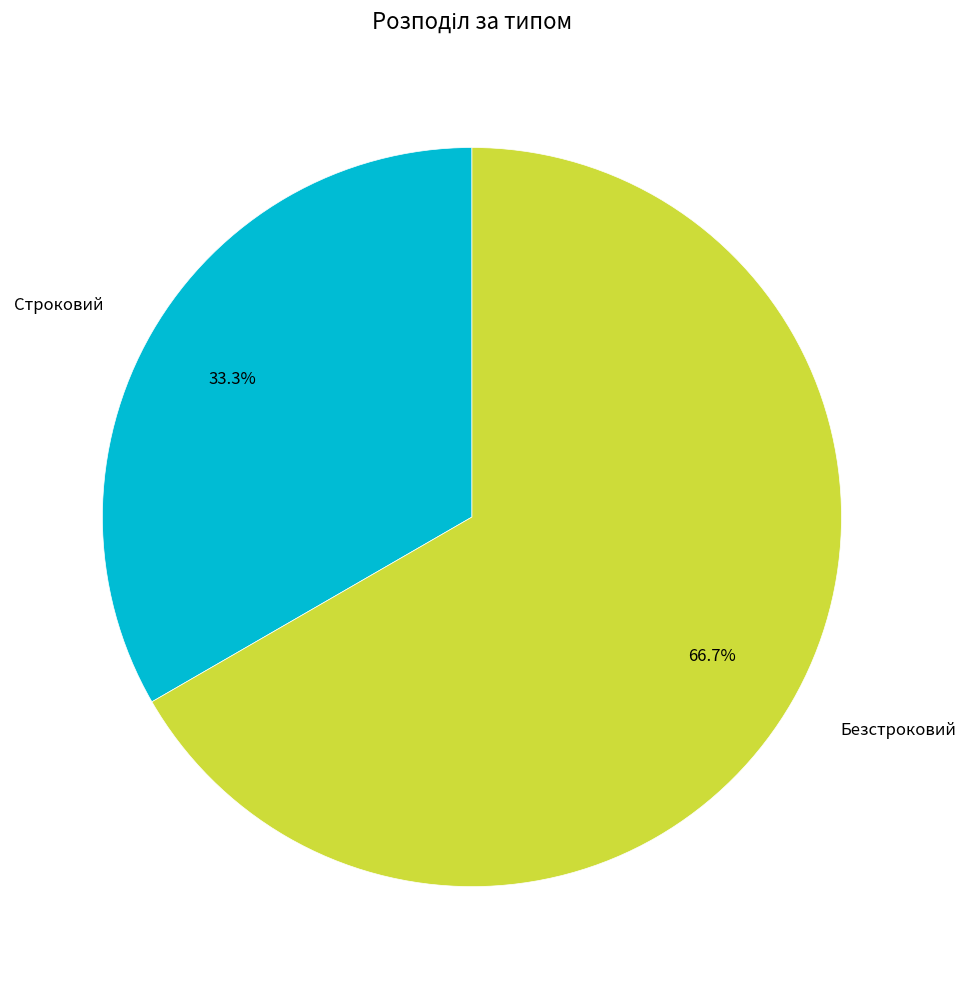

To the nearest percent, what percentage of the pie is Строковий?

33%